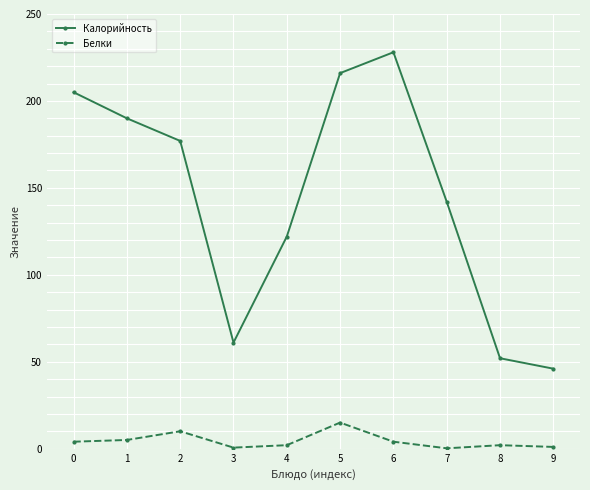

How many interior local valleys does the Калорийность series have?

1